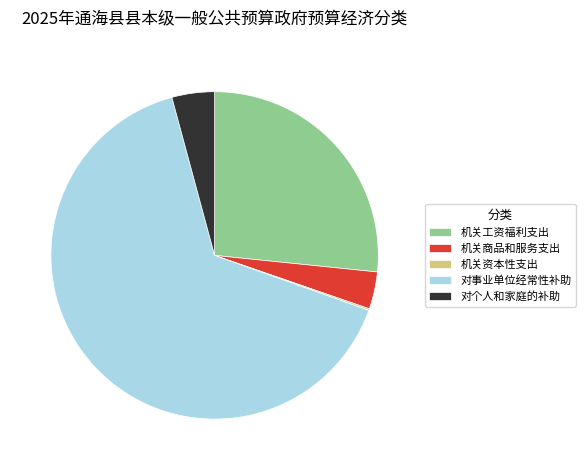

Combined, do 对事业单位经常性补助 and 机关商品和服务支出 account for over 50%?

Yes